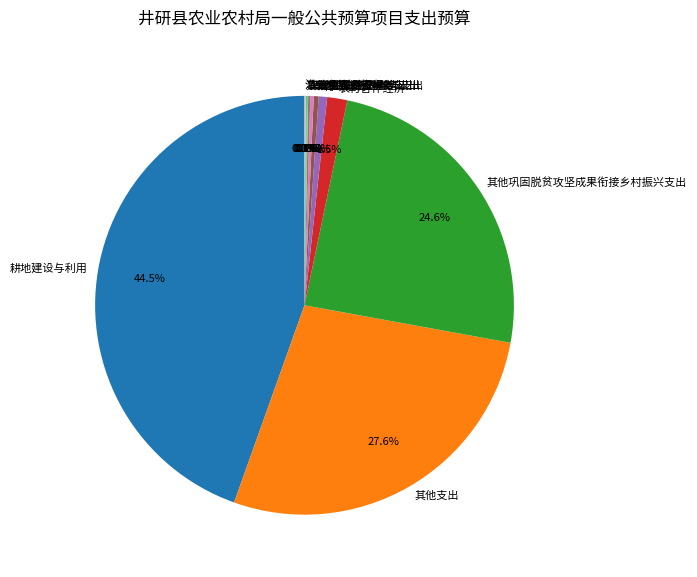

Is it true that 行政运行 is 7% of the pie?

False